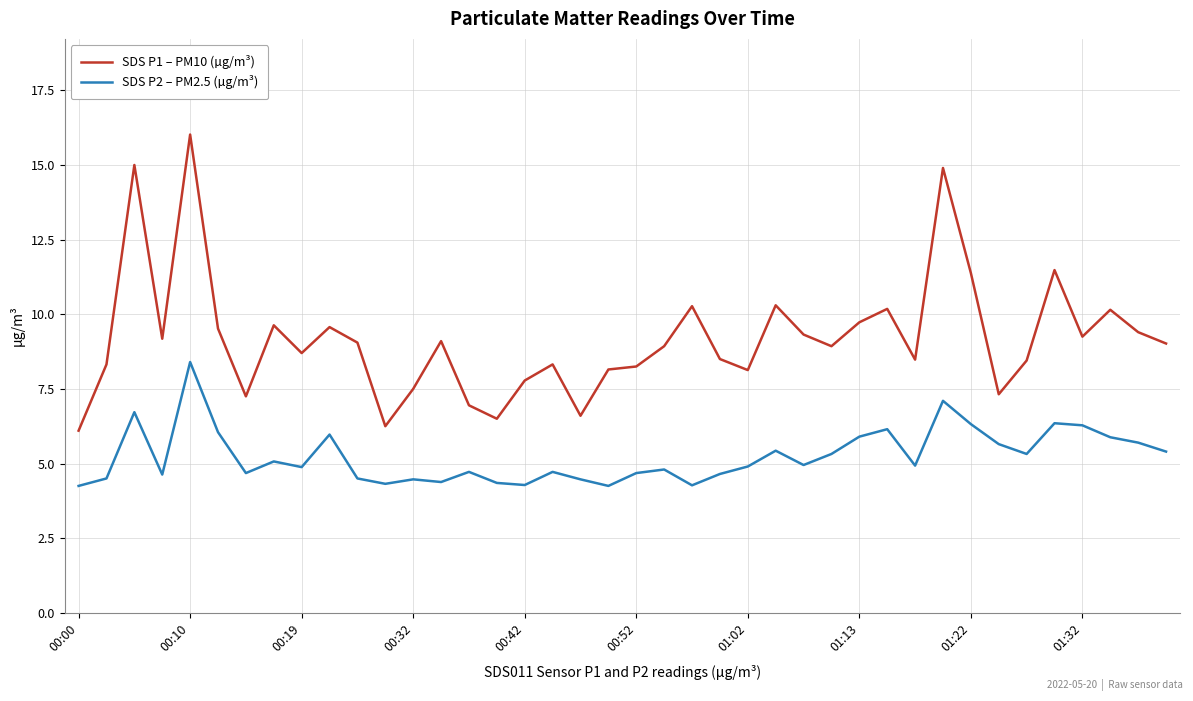

What are all the series names shown in the legend?

SDS P1 – PM10 (µg/m³), SDS P2 – PM2.5 (µg/m³)